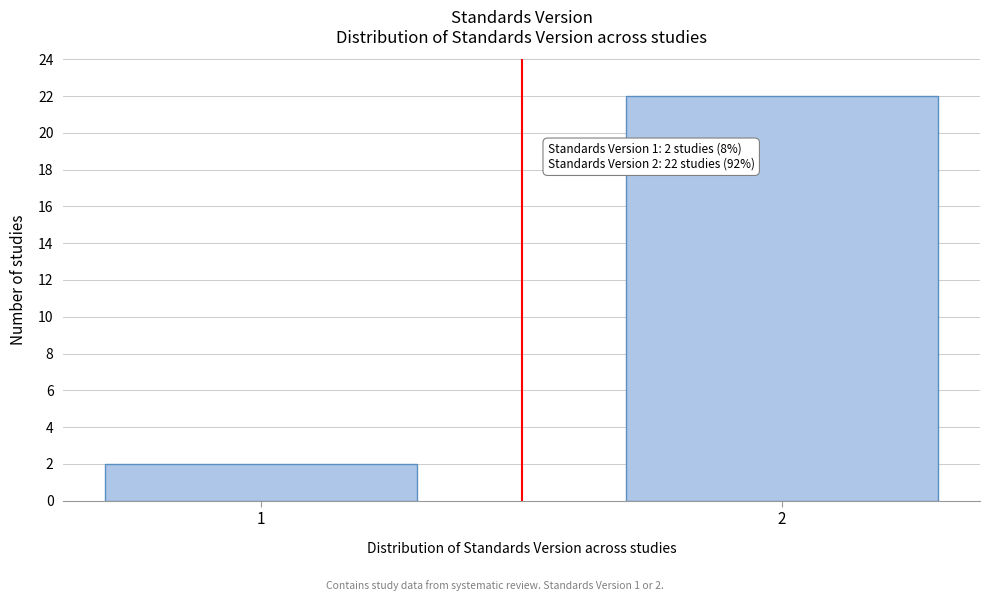

Reading left to right, extract all data points from this chart.

2	22